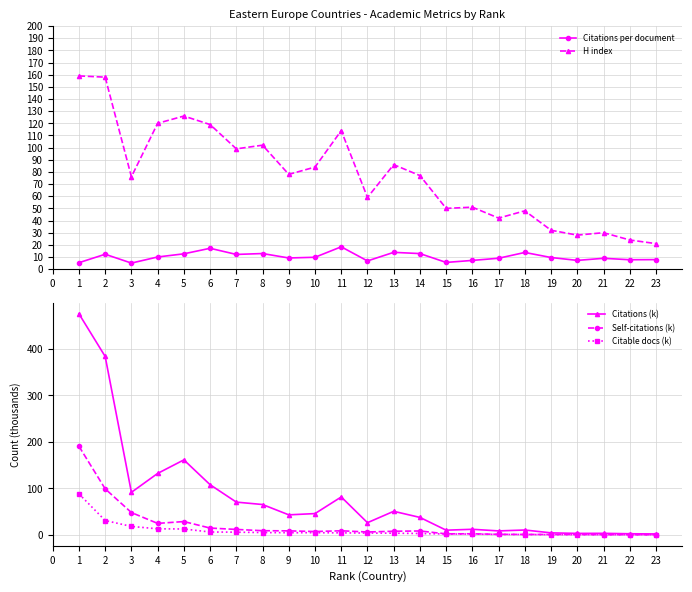

Is it true that Self-citations (k) equals 8.7 at 11?

True